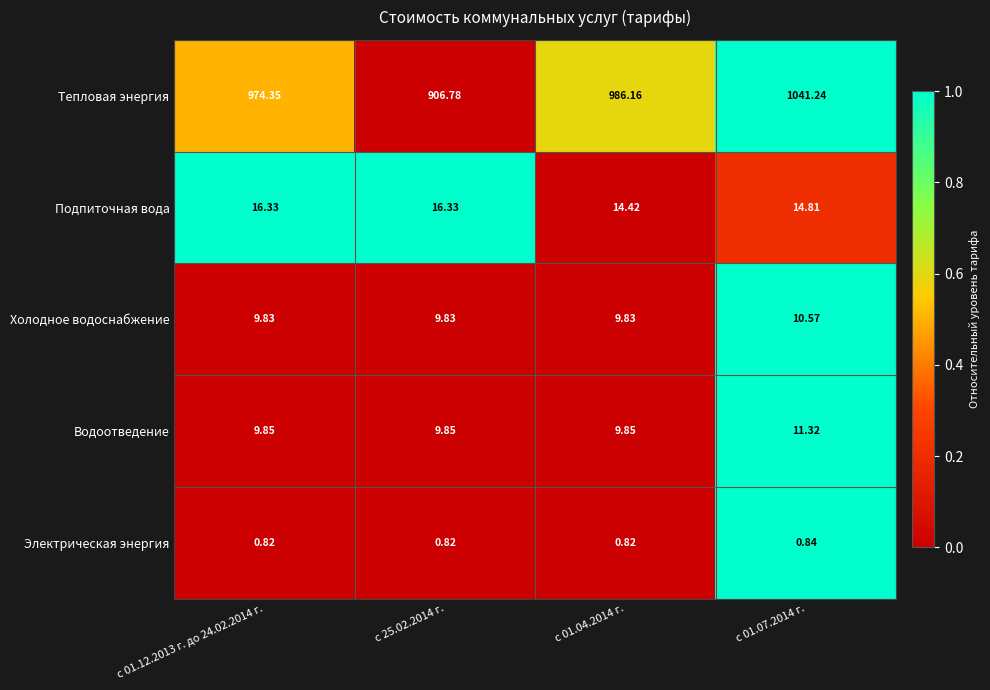

Which series has the largest total across all categories?

Тепловая энергия